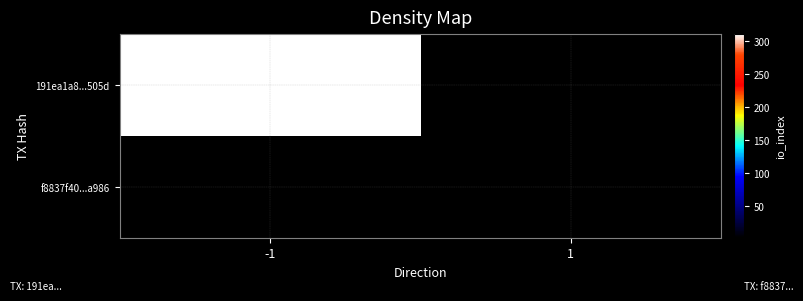

Reading left to right, list all the values displayed in this chart.

191ea1a8...505d: -1=311	1=0
f8837f40...a986: -1=0	1=2